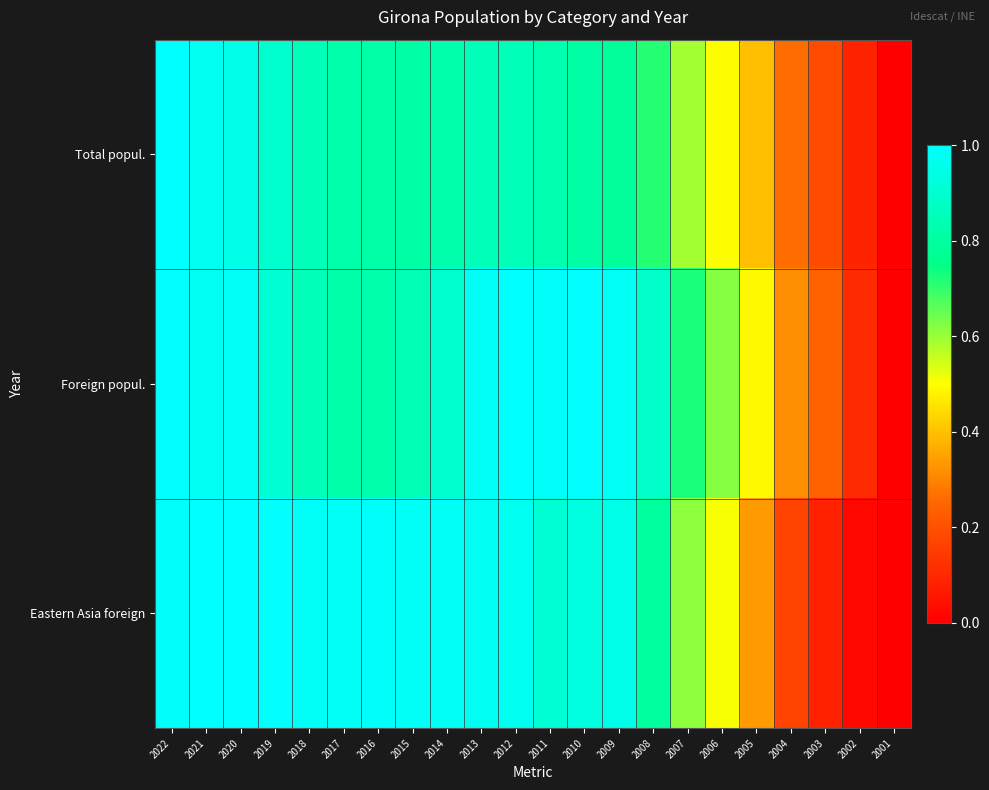

What is the greatest value displayed?

1.0